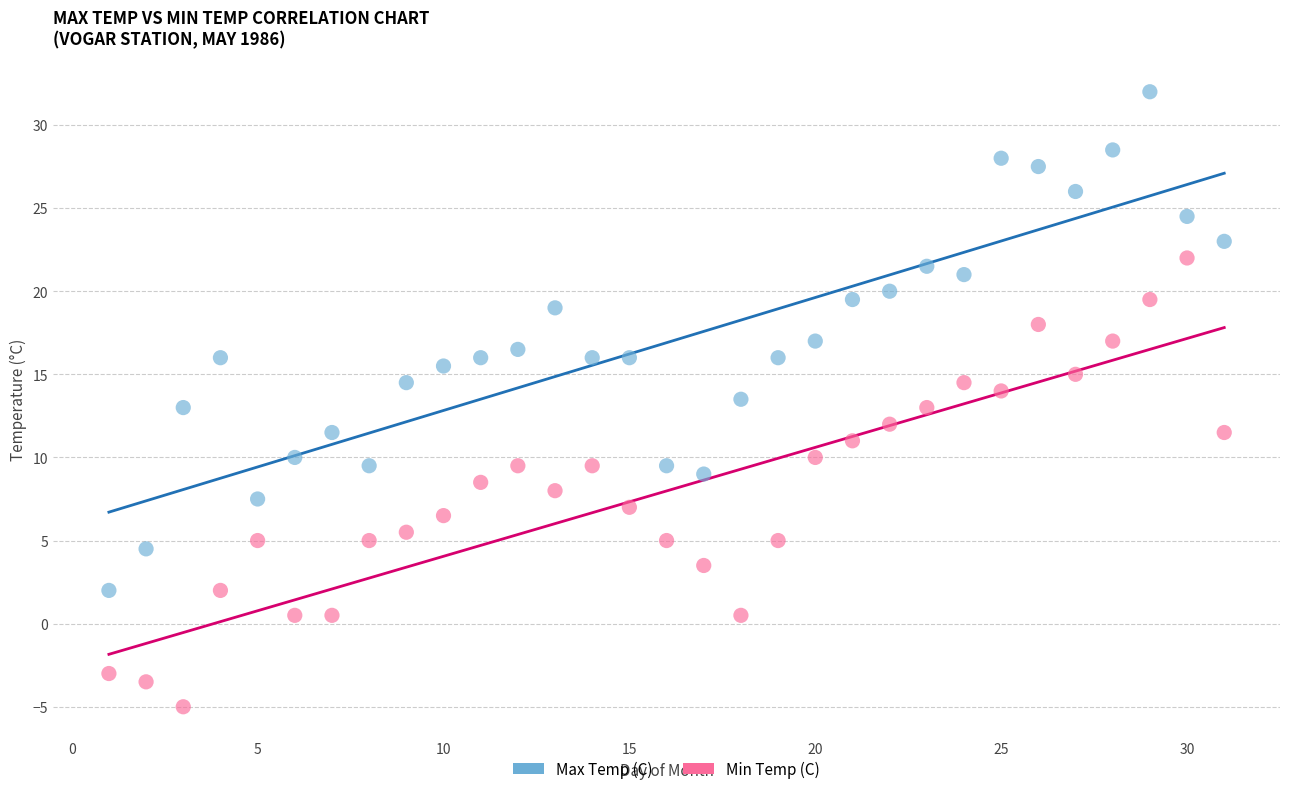

What are all the series names shown in the legend?

Max Temp (C), Min Temp (C)